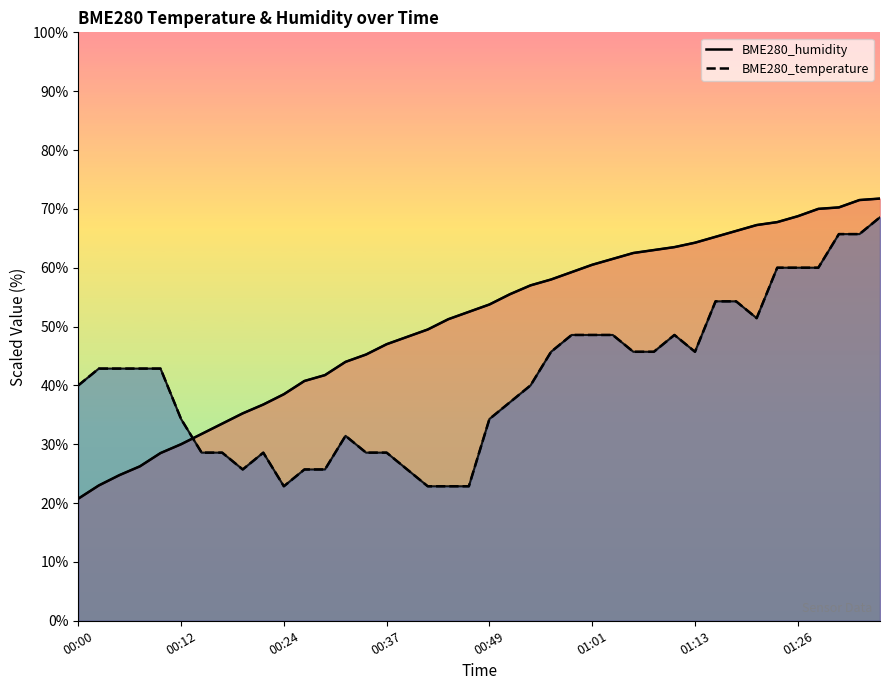

Rank the series at 18 from lowest to highest value.

BME280_temperature, BME280_humidity